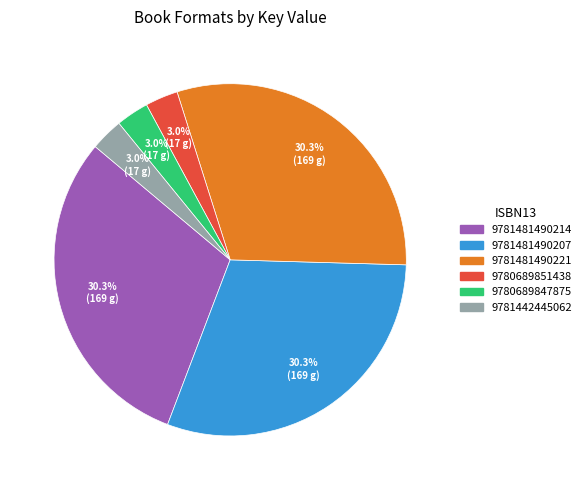

Is there any slice that represents more than half of the pie?

No